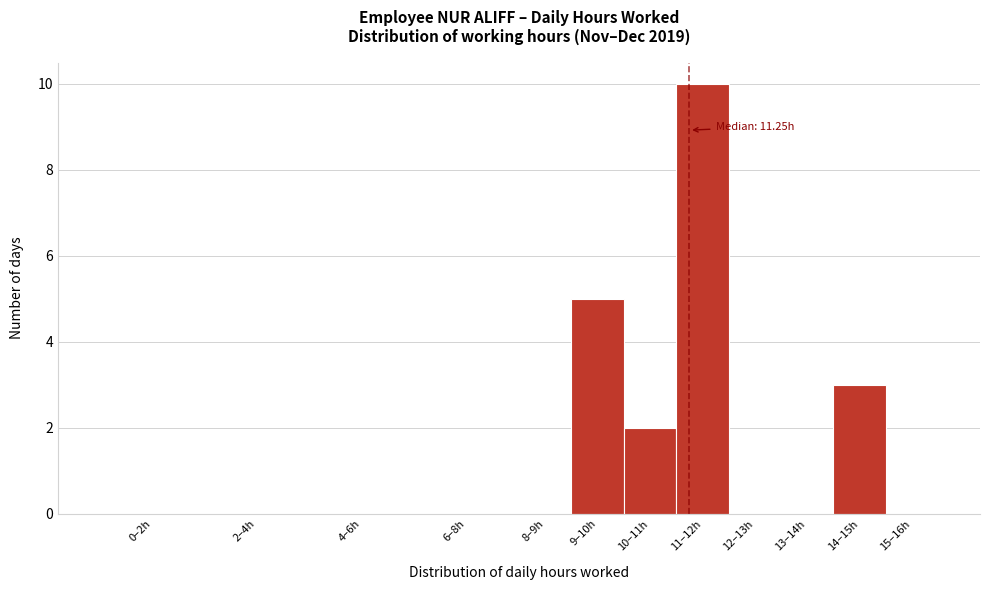

Reading left to right, transcribe all the data shown in this chart.

0–2h=0	2–4h=0	4–6h=0	6–8h=0	8–9h=0	9–10h=5	10–11h=2	11–12h=10	12–13h=0	13–14h=0	14–15h=3	15–16h=0